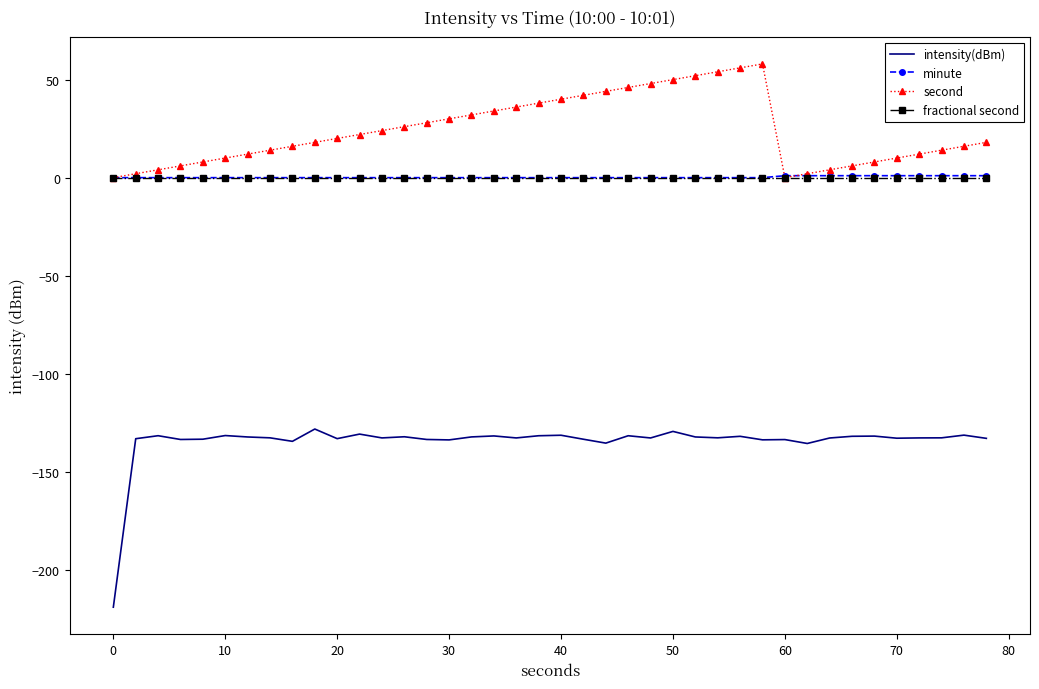

Which series has the largest range (max minus min)?

intensity(dBm)